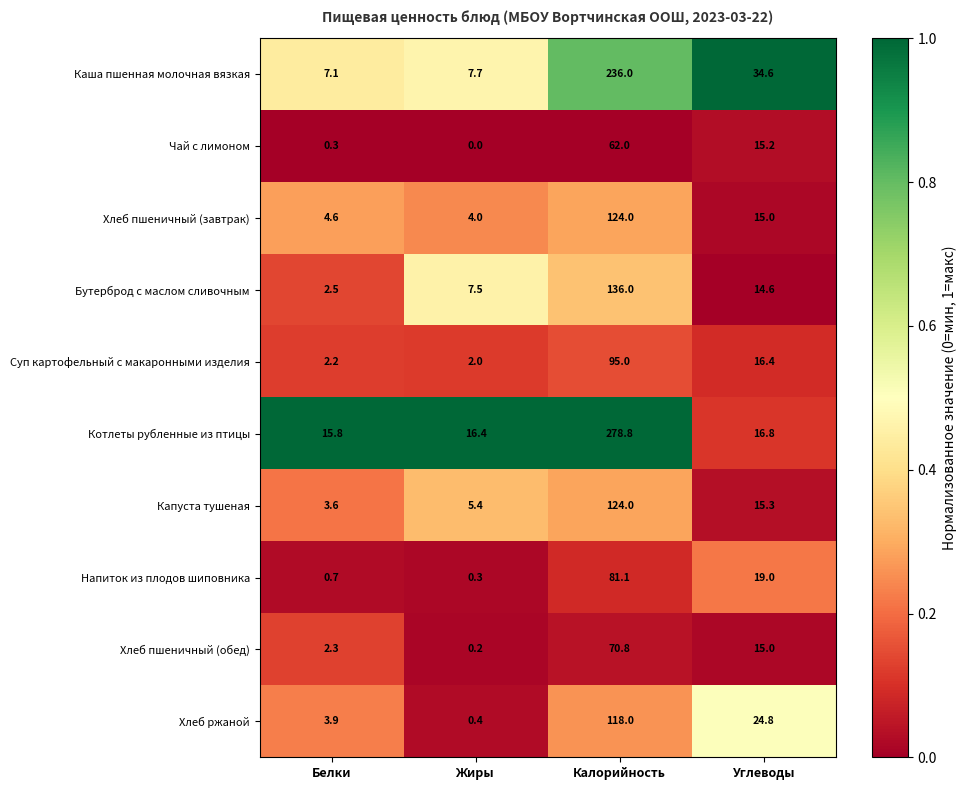

At which label does Каша пшенная молочная вязкая reach its peak?

Калорийность